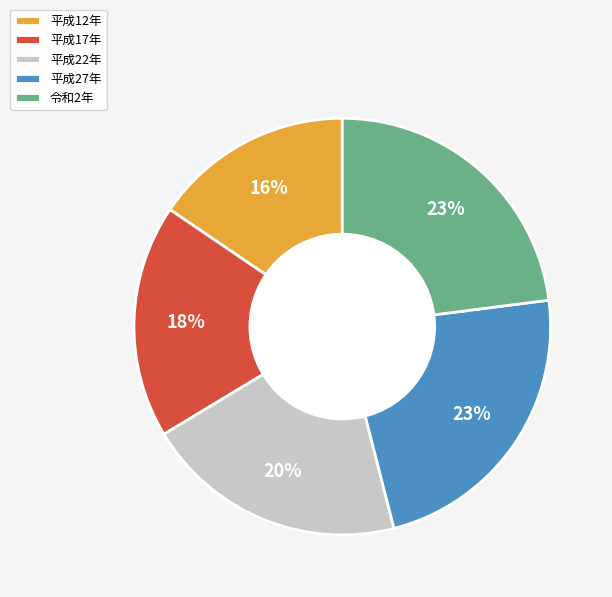

To the nearest percent, what portion does 平成12年 represent?

16%